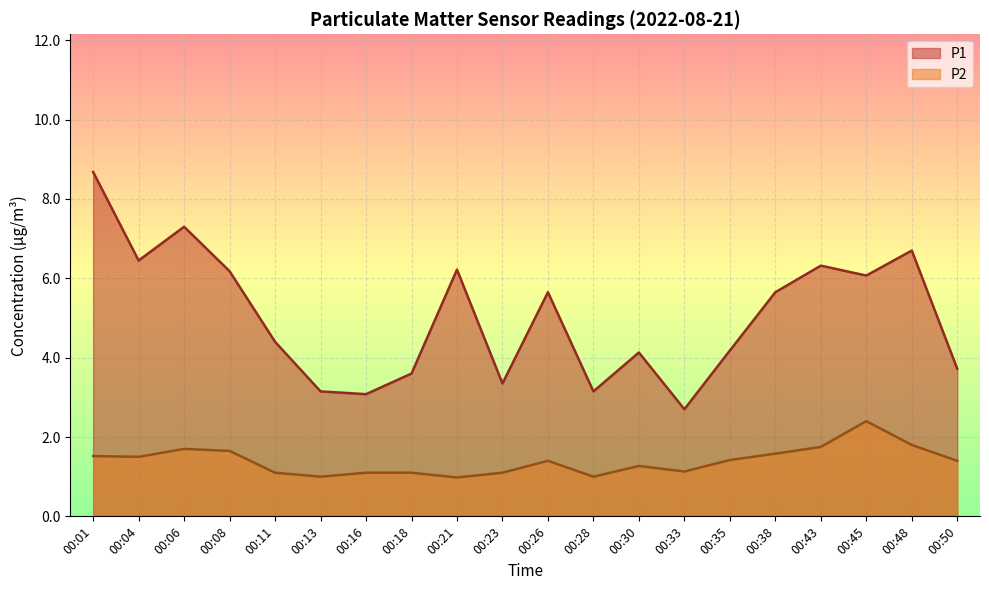

Is it true that P2 equals 0.6 at 00:23?

False